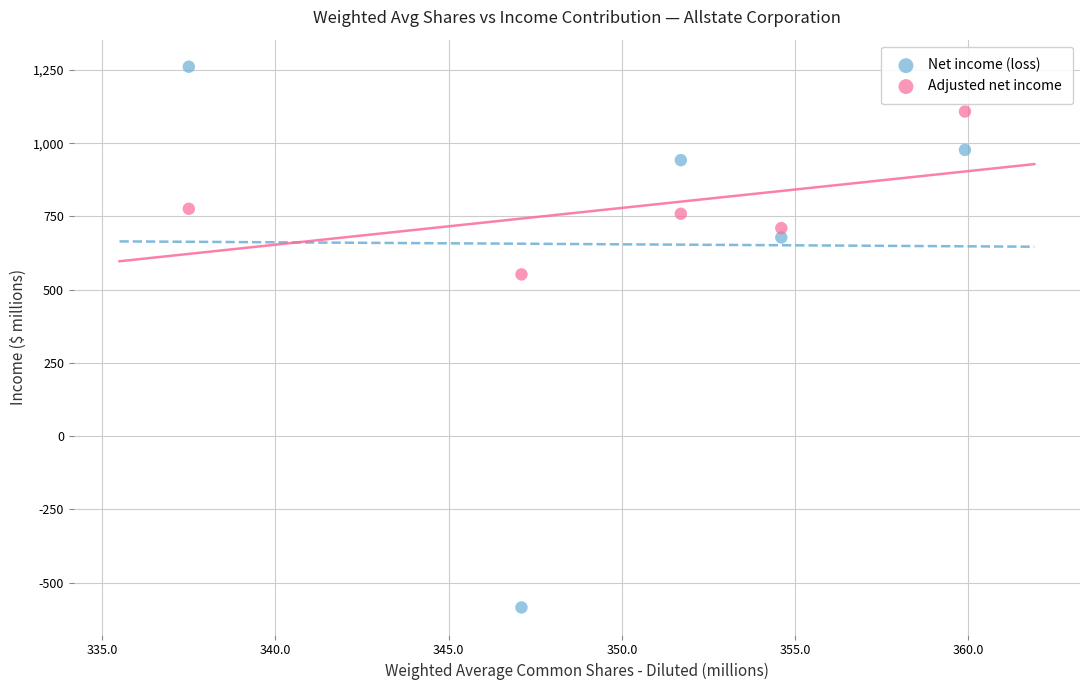

Across all data points, what is the range of Y values (max minus min)?

1846